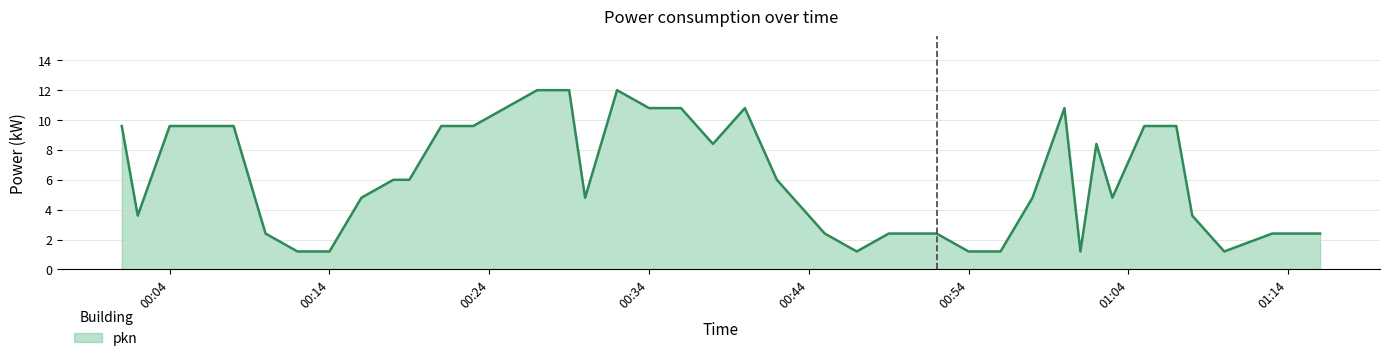

What is the smallest value displayed?

1.2